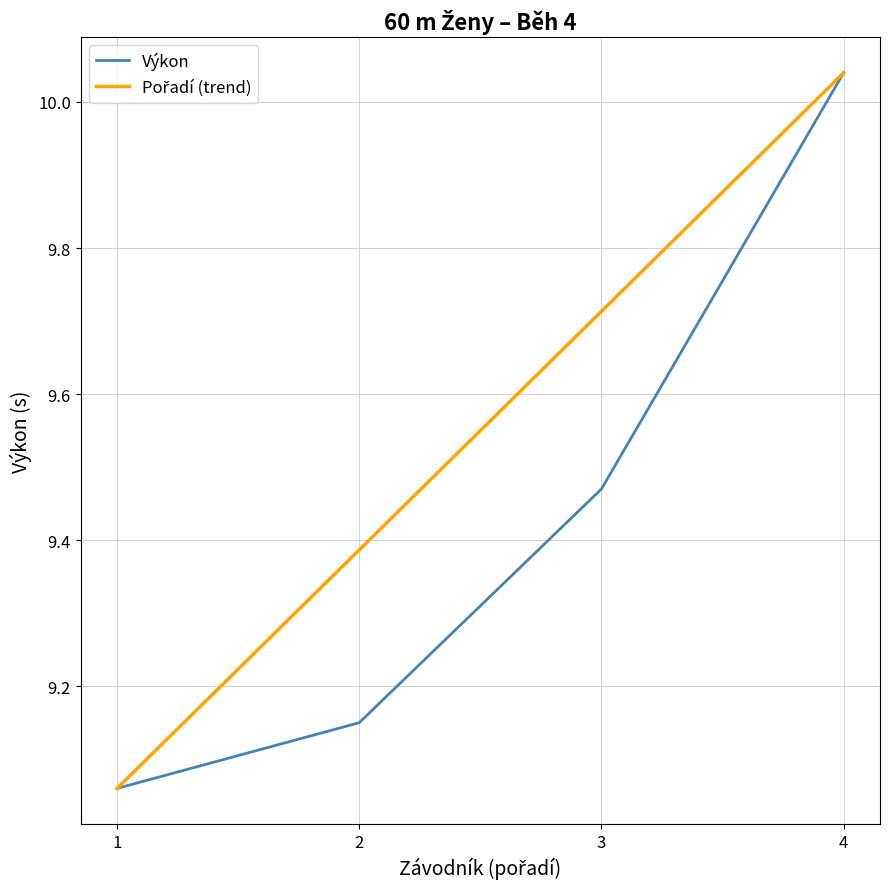

Is it true that Výkon equals 14.1 at 1?

False